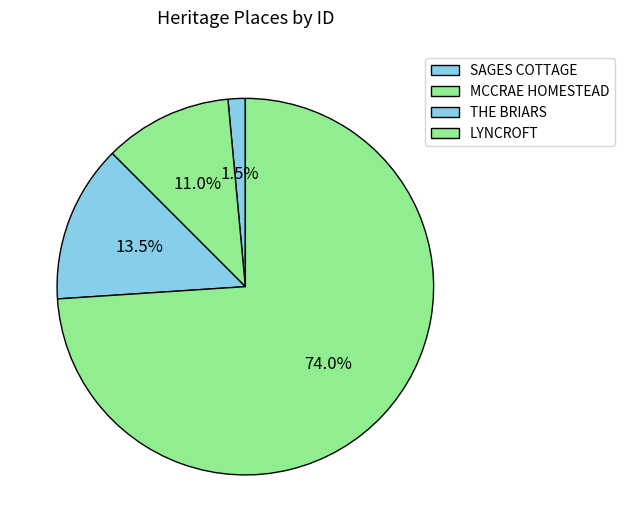

Which slice is the smallest?

SAGES COTTAGE